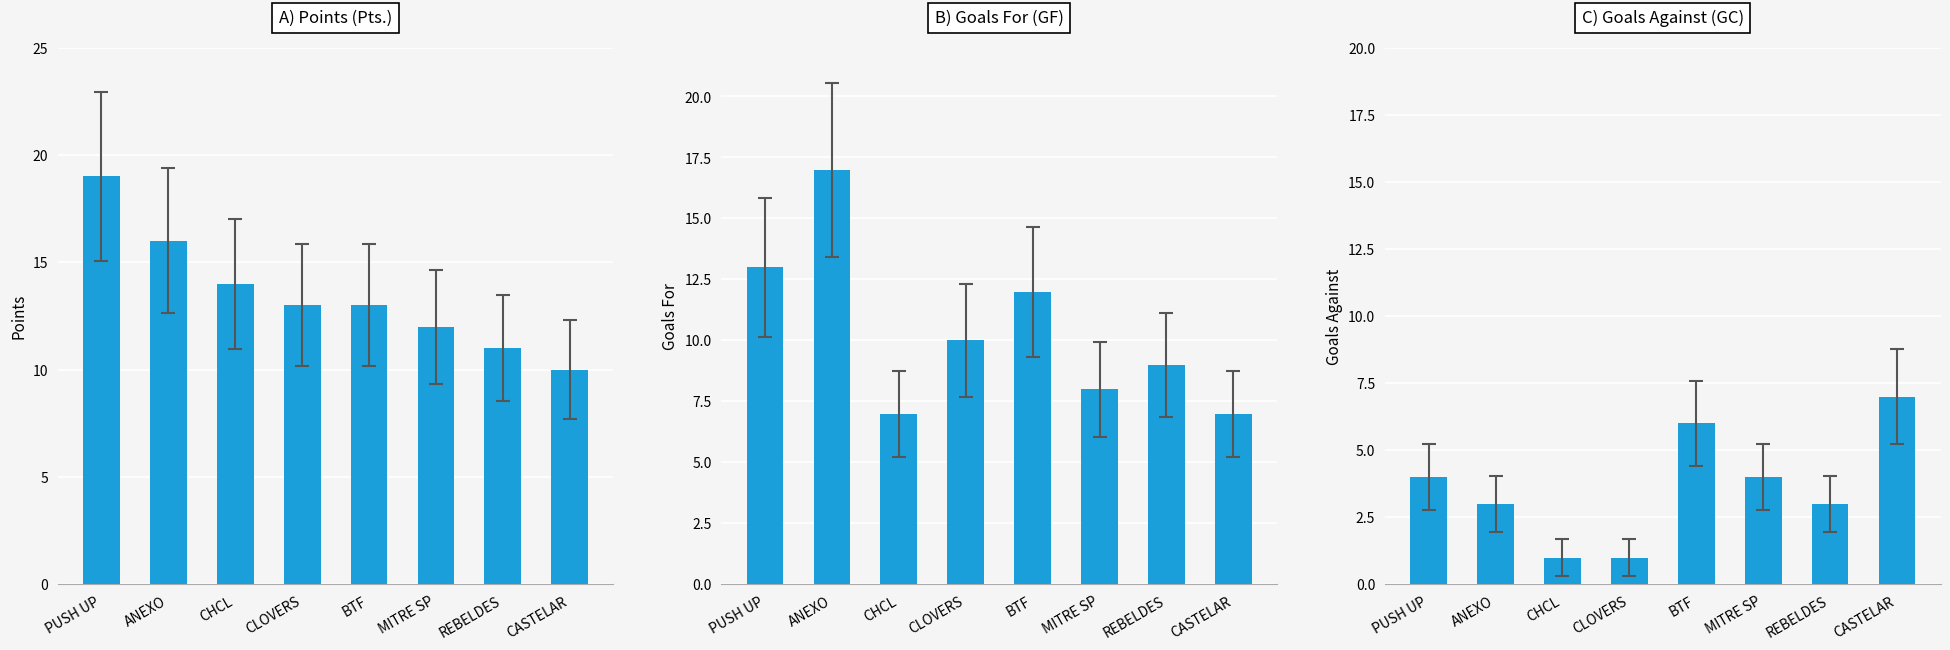

The value of B) Goals For (GF) at BTF is 12. True or false?

True